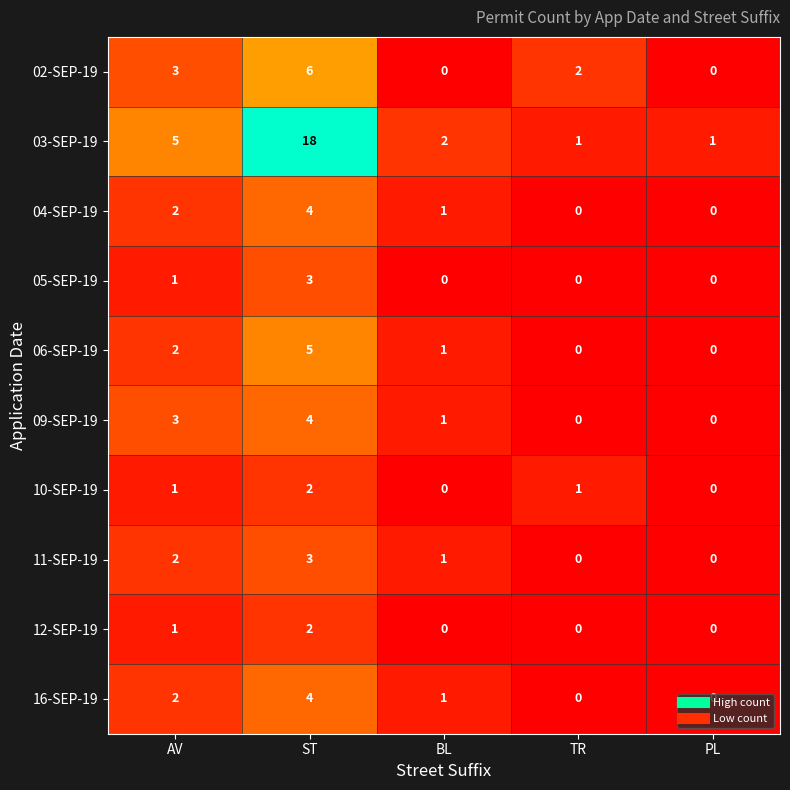

How many categories are shown in the chart?

5